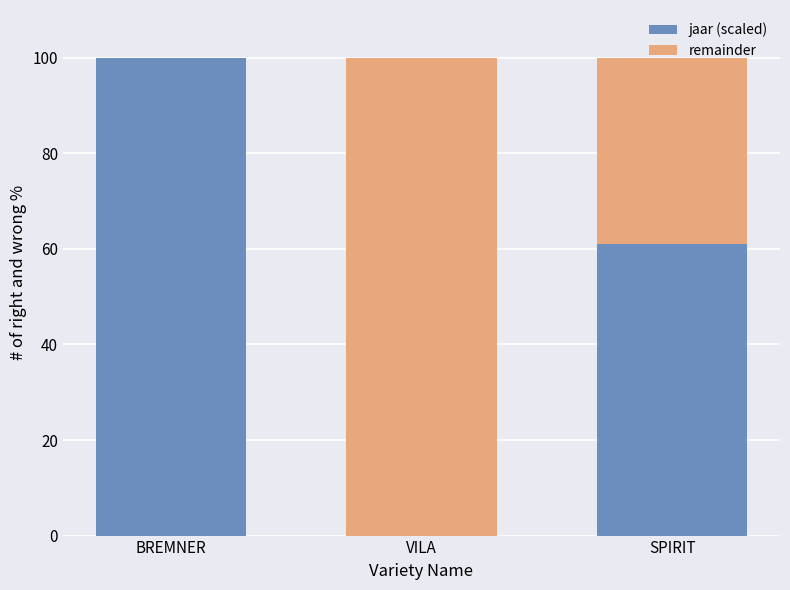

At which label is jaar (scaled) closest to 50?

SPIRIT